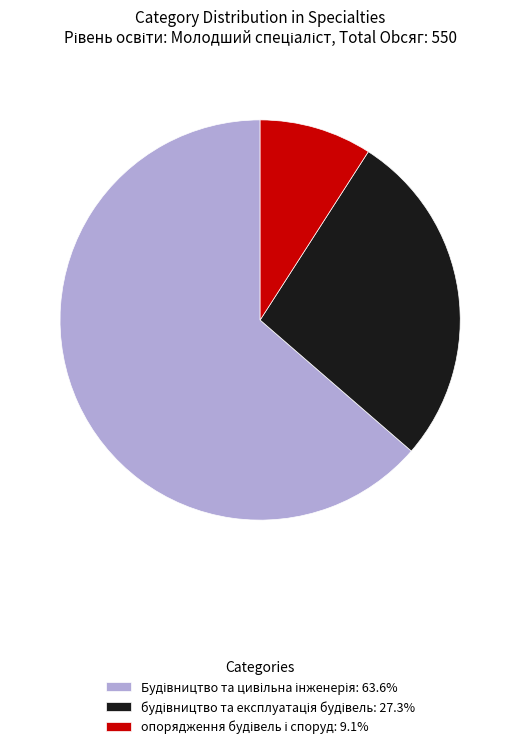

Does any single category account for the majority?

Yes